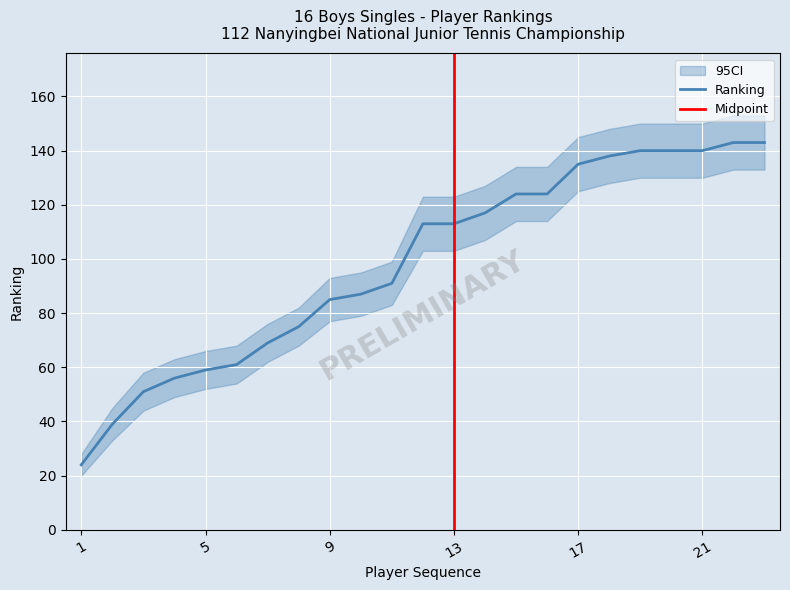

What is the sum of all values?

2267